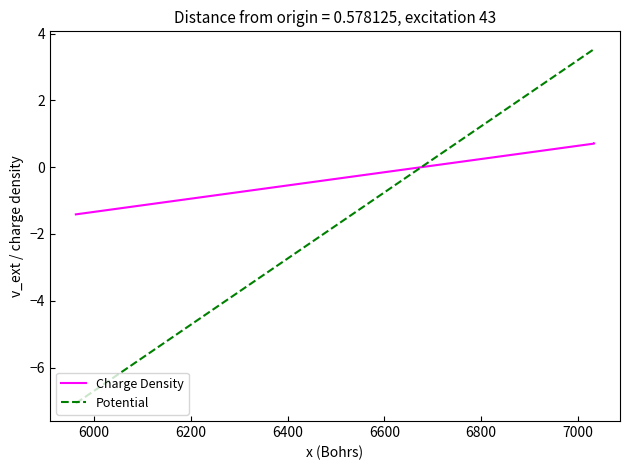

The Charge Density series shows 1.2 at 6200. True or false?

False